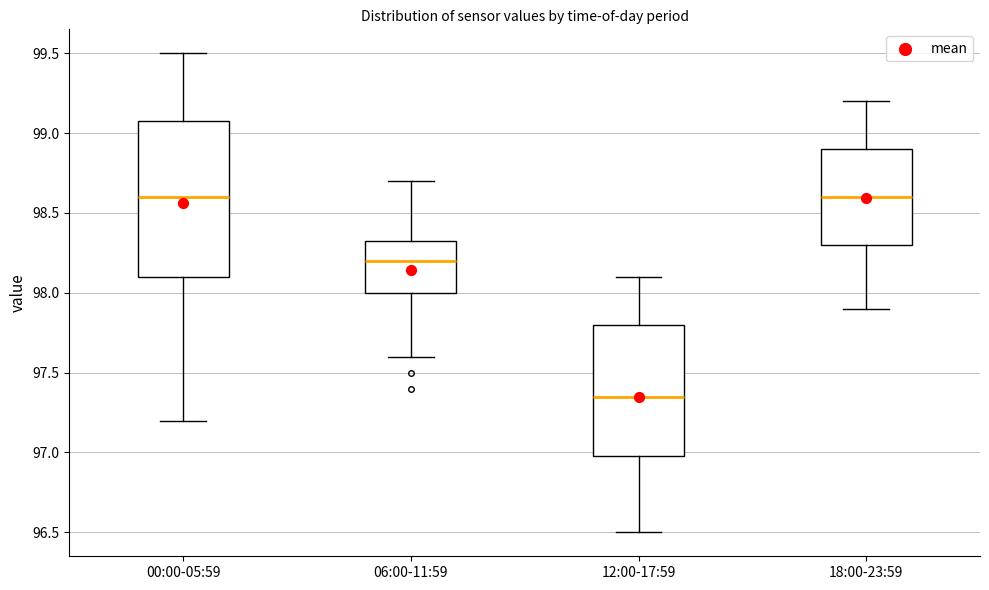

Reading left to right, read every box against the y-axis: the position of its median line, the range the box covers, and the ends of its whiskers. The values are not printed on the chart, so give them approximately, as read against the axis.

00:00-05:59: median 98.60, box 98.10 to 99.10, whiskers 97.20 to 99.50
06:00-11:59: median 98.20, box 98.00 to 98.35, whiskers 97.60 to 98.70
12:00-17:59: median 97.35, box 97.00 to 97.80, whiskers 96.50 to 98.10
18:00-23:59: median 98.60, box 98.30 to 98.90, whiskers 97.90 to 99.20